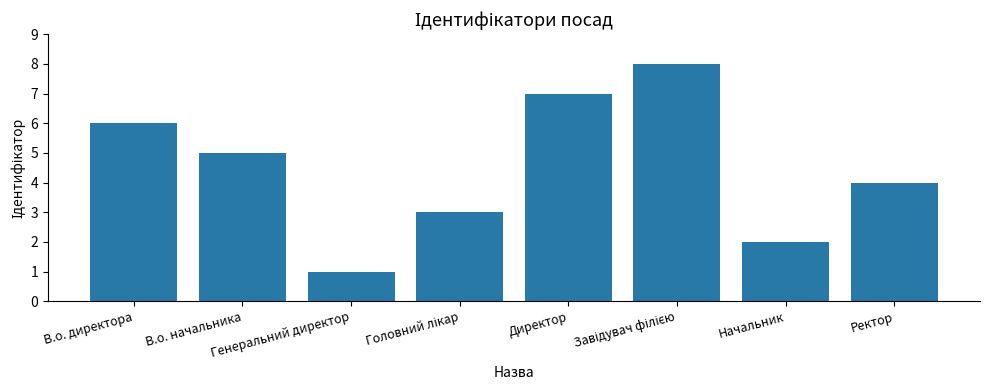

Where does the data first go above 5?

В.о. директора